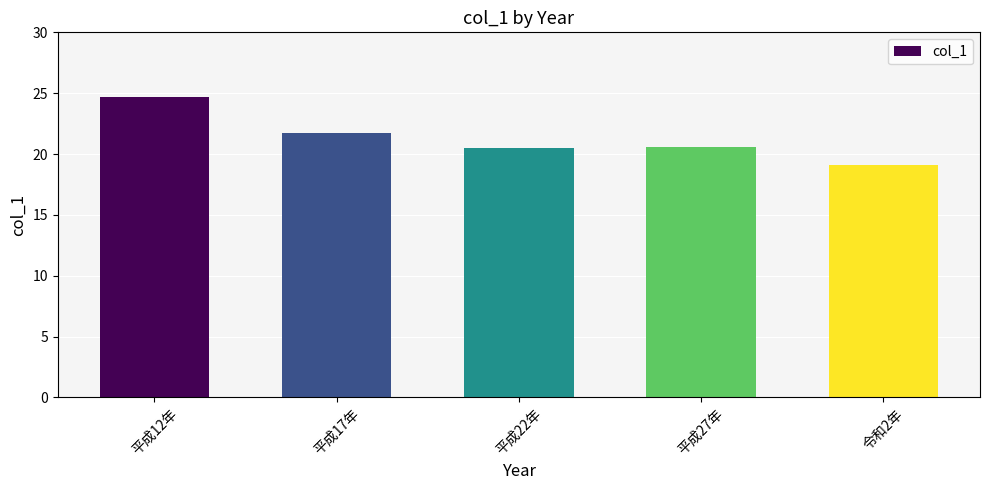

Is it true that the value at 令和2年 is 19.1?

True